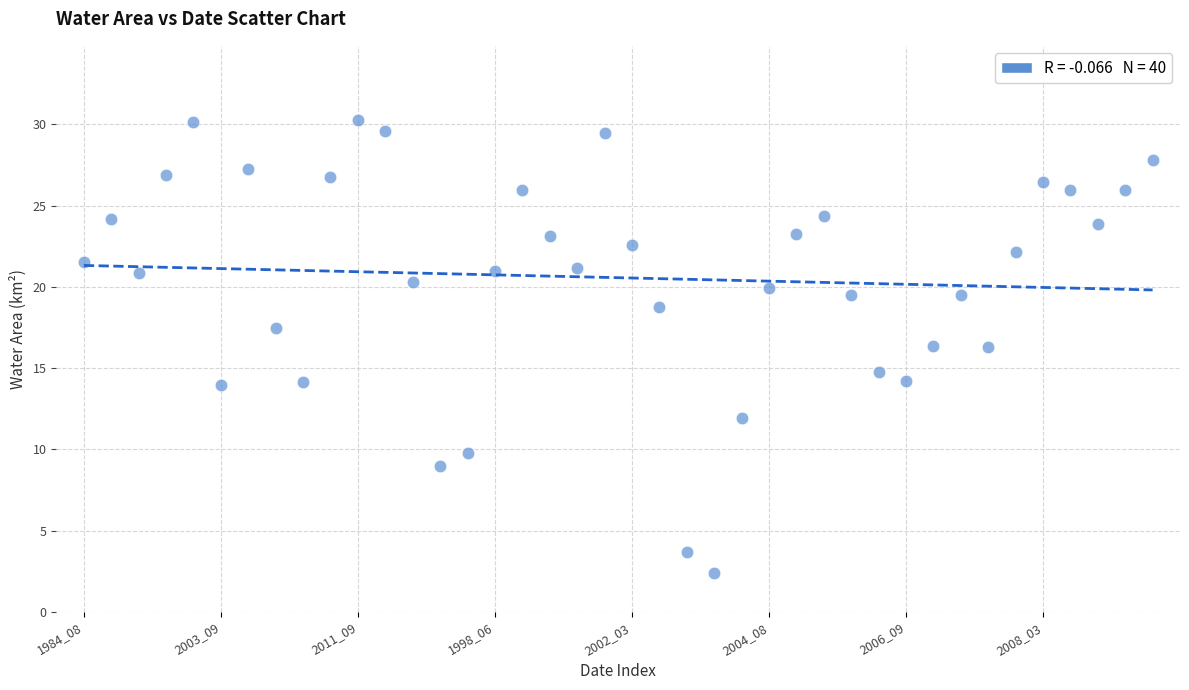

What is the range of Y values (max minus min)?

27.9